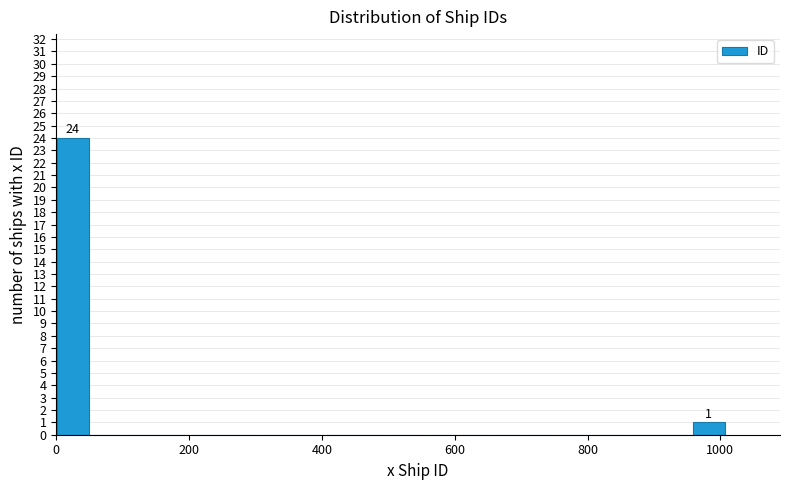

Read against the x-axis, roughly where is the centre of the tallest bar?

20